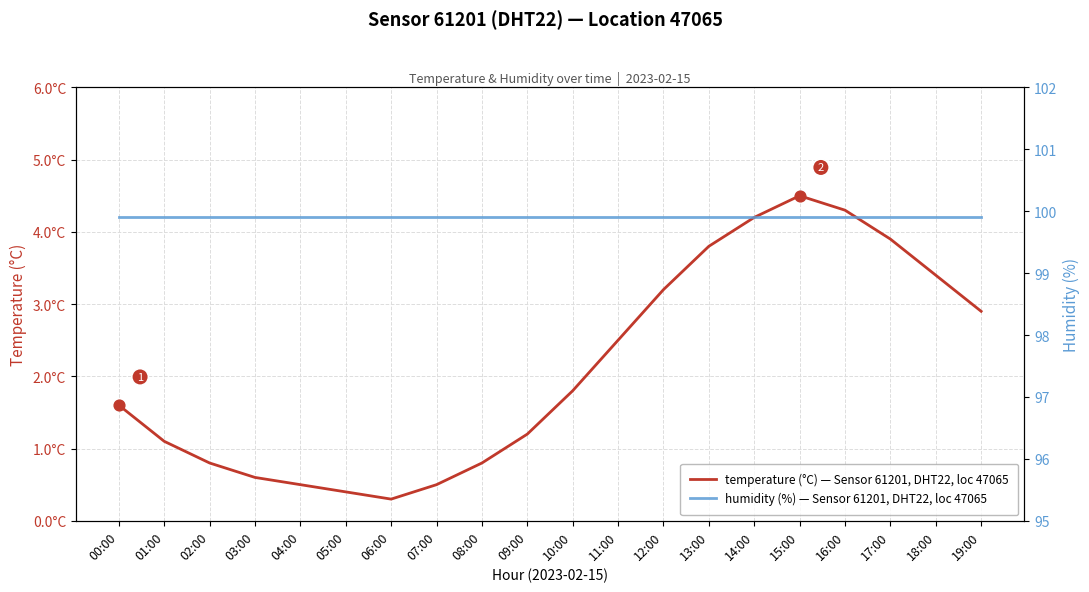

What is the total value across all series at 16:00?

104.2